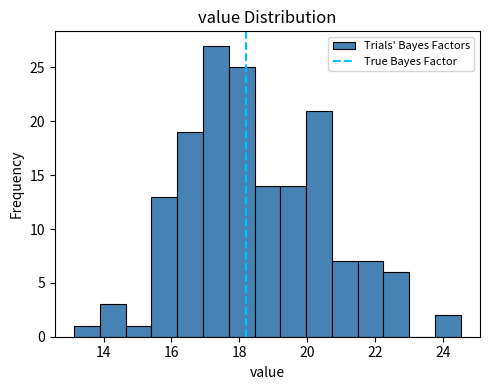

Read against the x-axis, roughly where is the centre of the tallest bar?

17.4